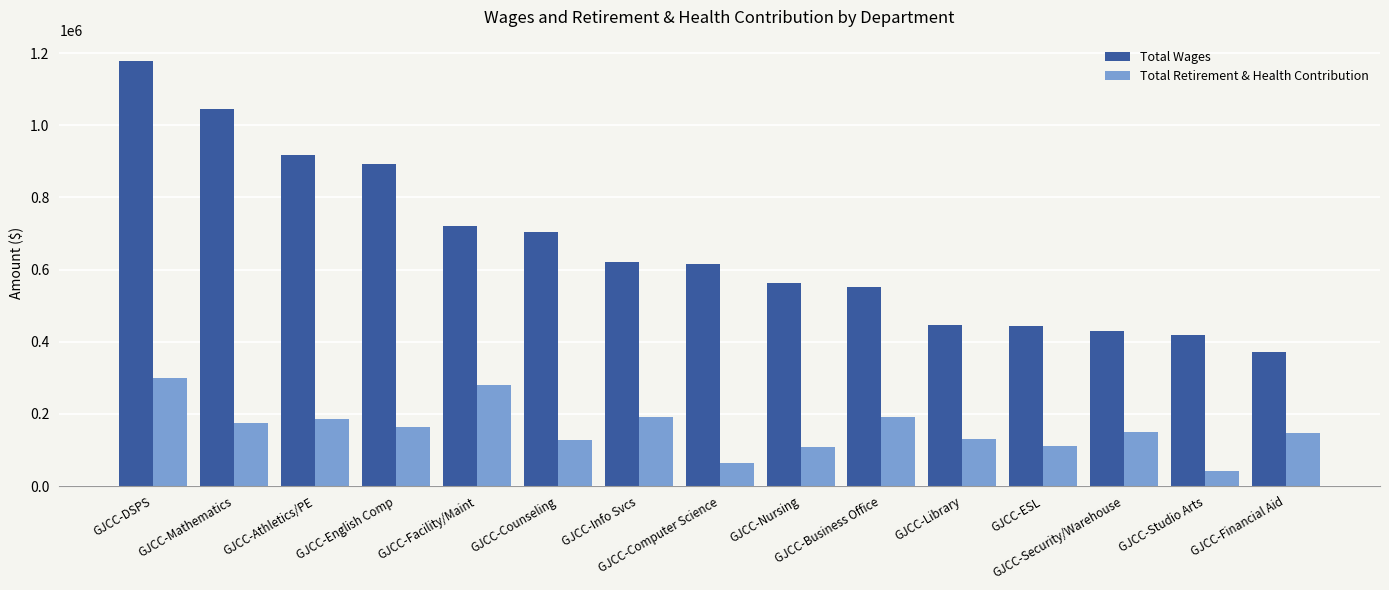

How many groups of bars are there?

15